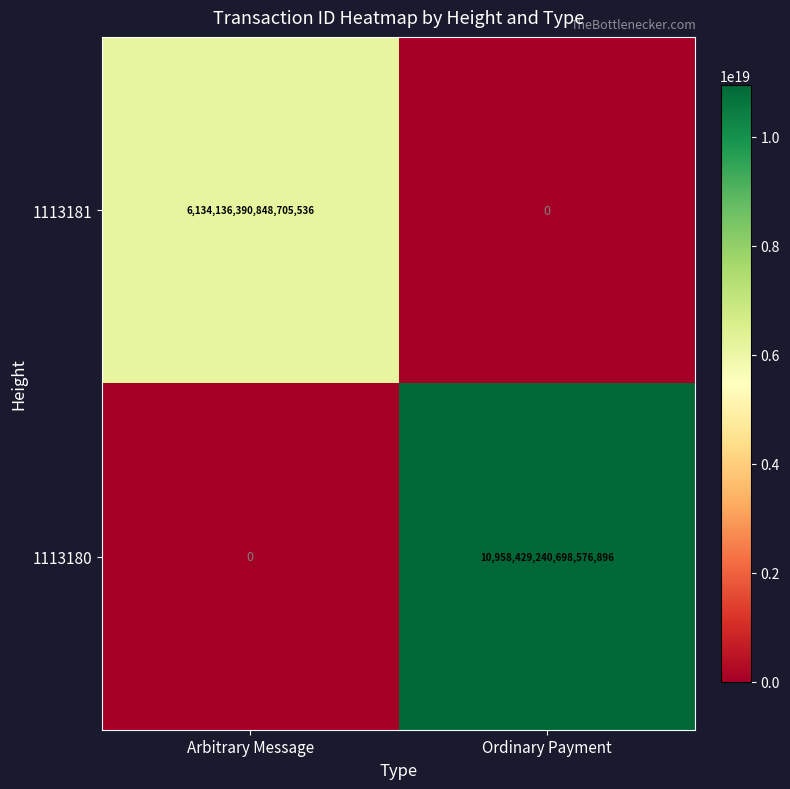

At which label is 1113180 closest to 5479214620349288448?

Arbitrary Message